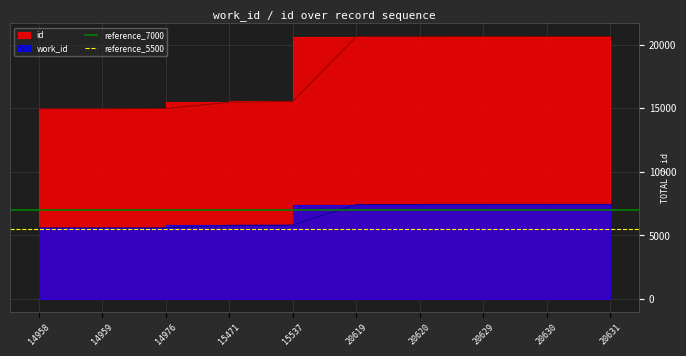

What is the average value of the reference_7000 series?

7000